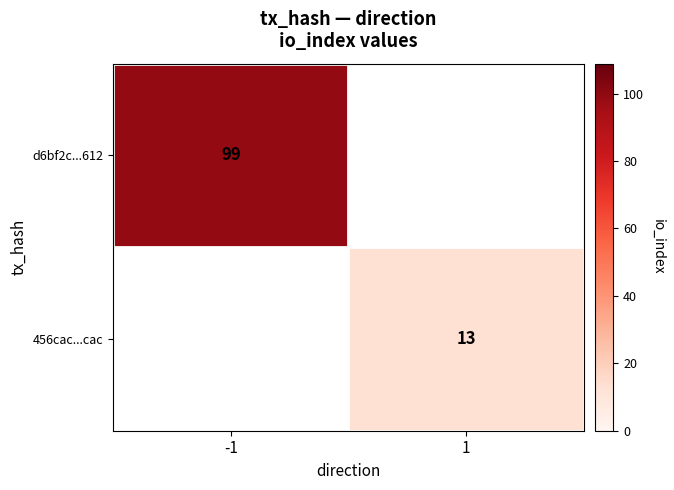

True or false: d6bf2c...612 has a value of 144 at -1.

False